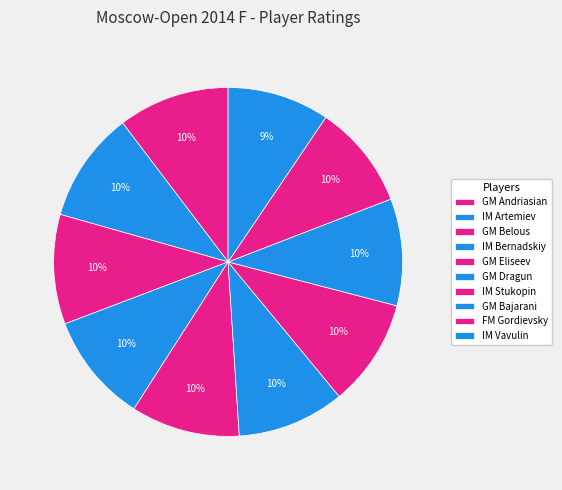

Count the number of slices in the pie.

10